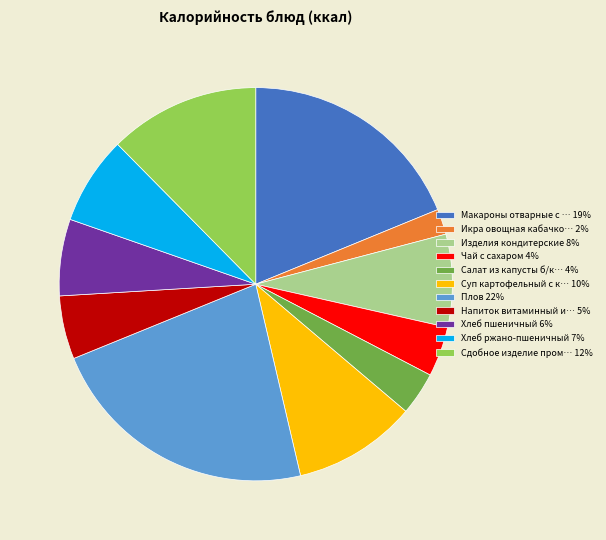

Approximately how many times larger is the value at Макароны отварные с … 19% compared to Сдобное изделие пром… 12%?

1.5